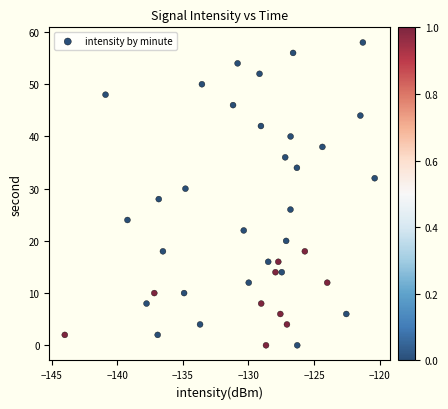

What is the range of Y values (max minus min)?

58